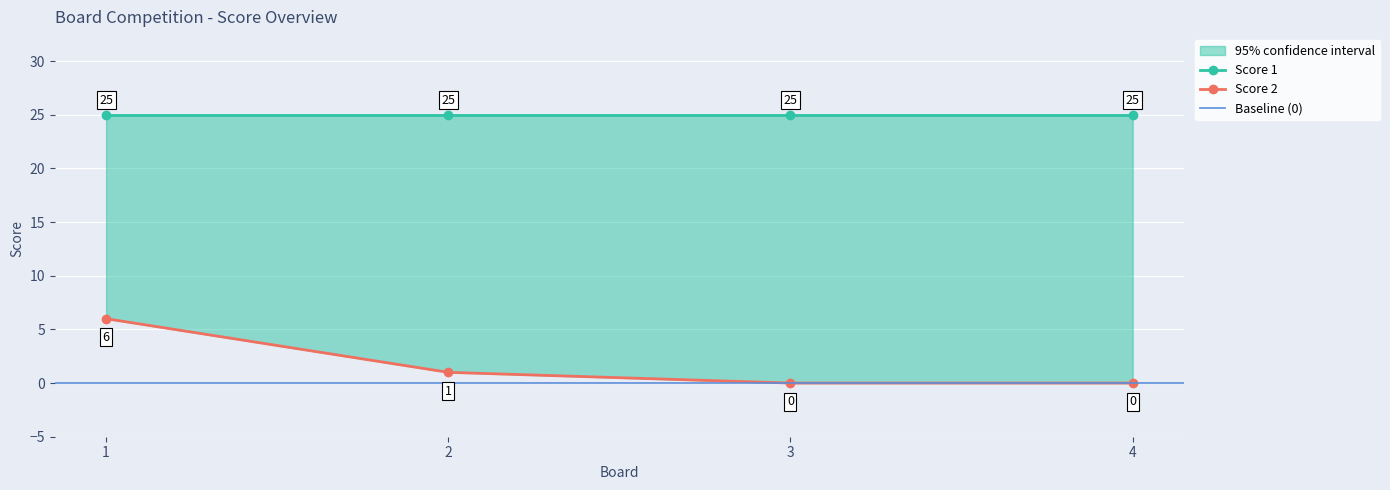

Rank the categories by value from lowest to highest.

3, 4, 2, 1